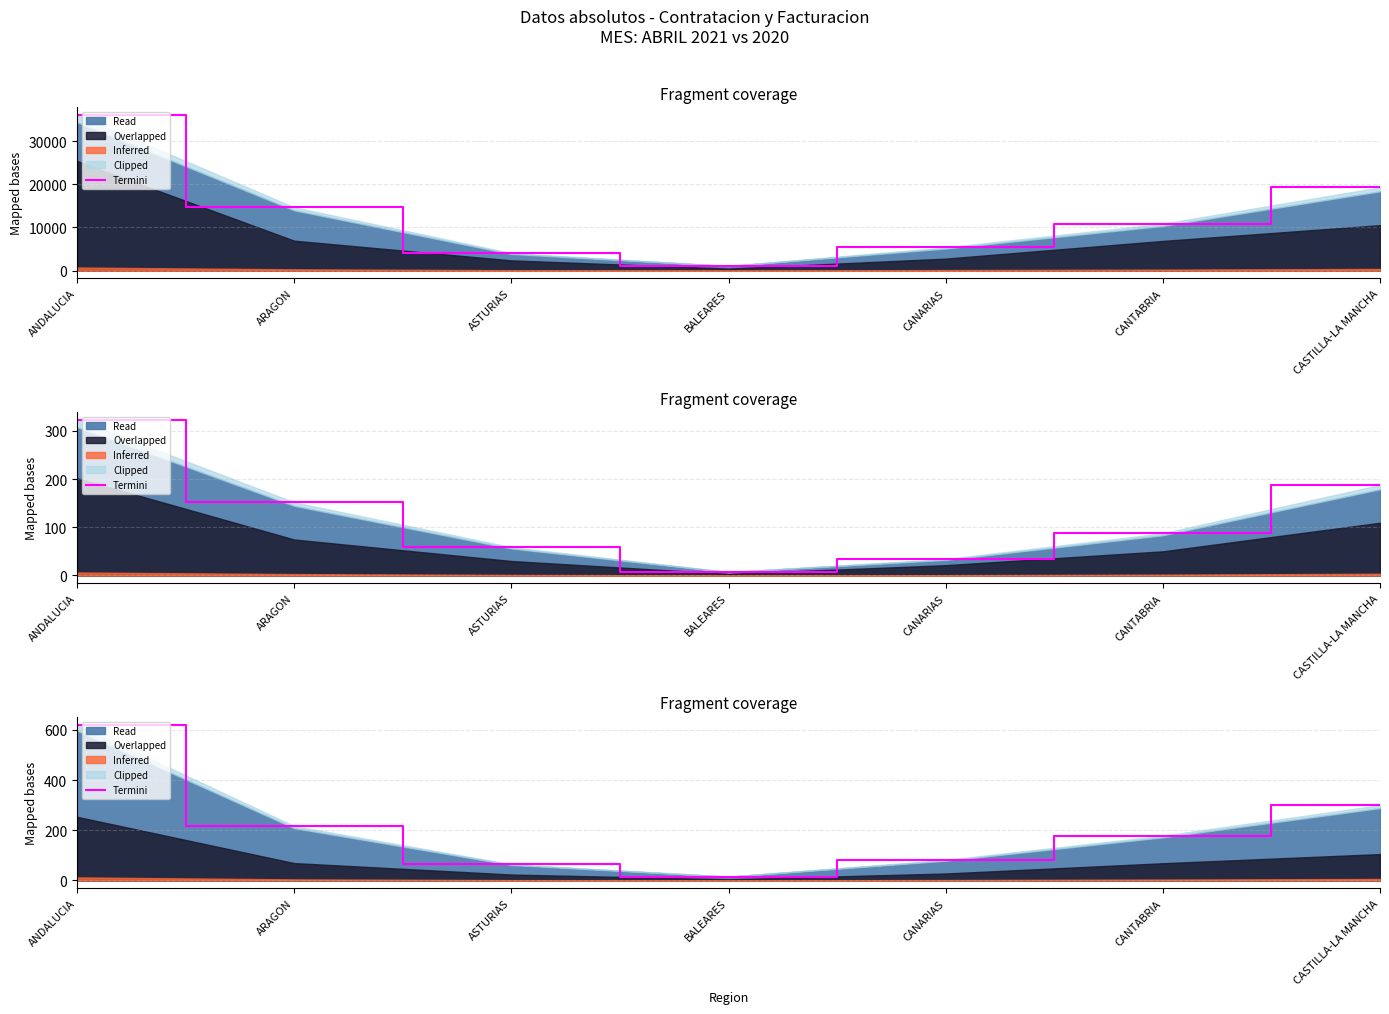

Which label corresponds to the largest value in the chart?

ANDALUCIA